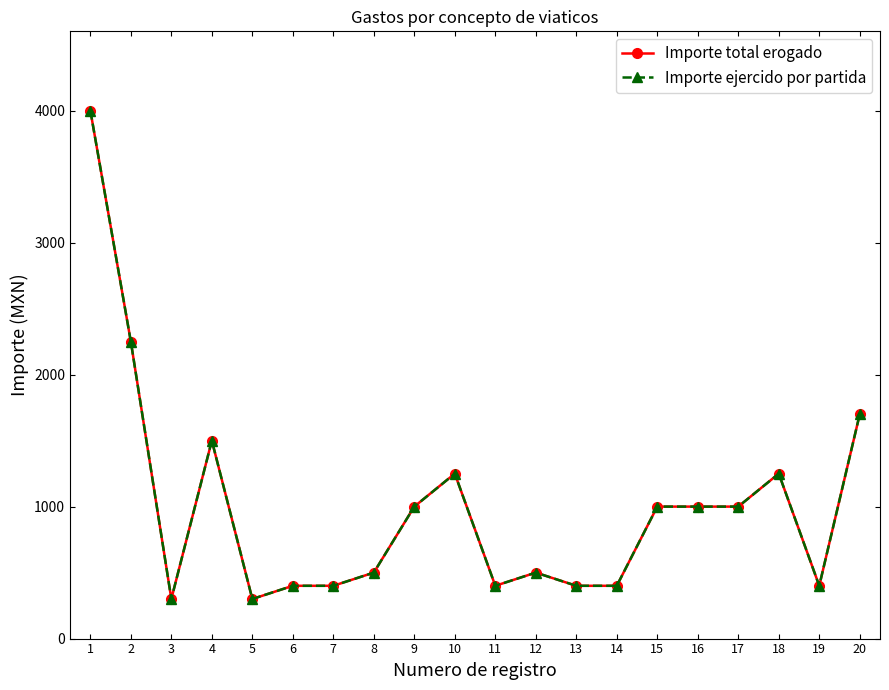

Which series has the largest total across all categories?

Importe total erogado